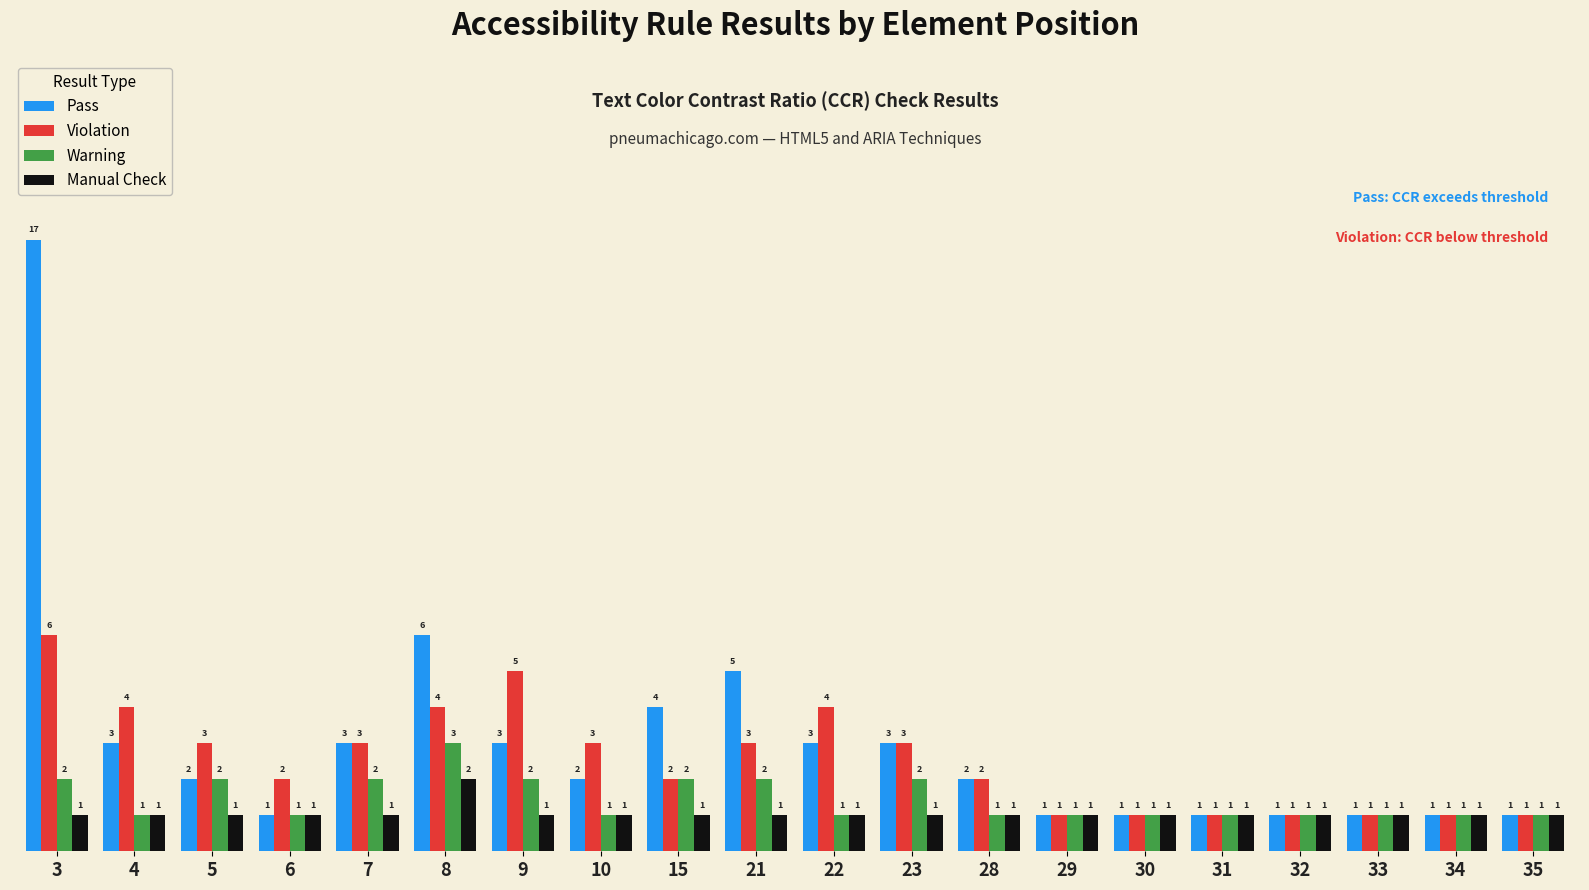

Reading right to left, list all the values displayed in this chart.

Pass: 1	1	1	1	1	1	1	2	3	3	5	4	2	3	6	3	1	2	3	17
Violation: 1	1	1	1	1	1	1	2	3	4	3	2	3	5	4	3	2	3	4	6
Warning: 1	1	1	1	1	1	1	1	2	1	2	2	1	2	3	2	1	2	1	2
Manual Check: 1	1	1	1	1	1	1	1	1	1	1	1	1	1	2	1	1	1	1	1